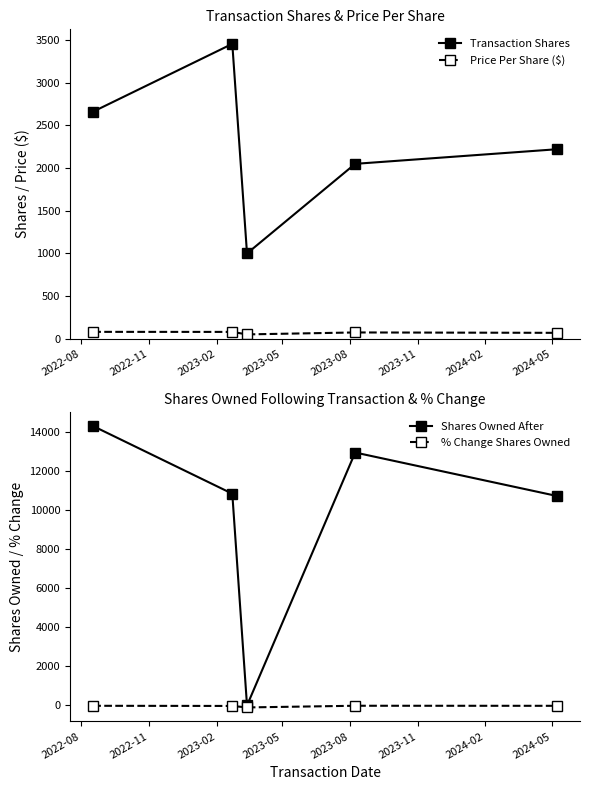

True or false: % Change Shares Owned and Shares Owned After cross at least once.

False